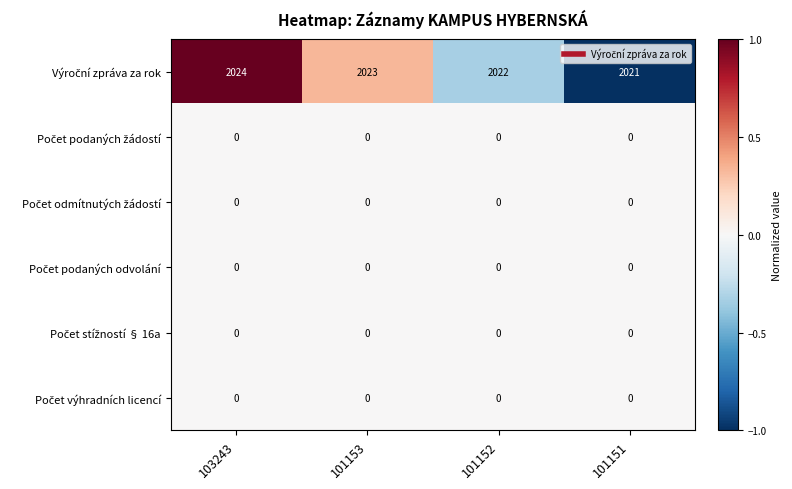

Which category has the highest value across all series?

103243